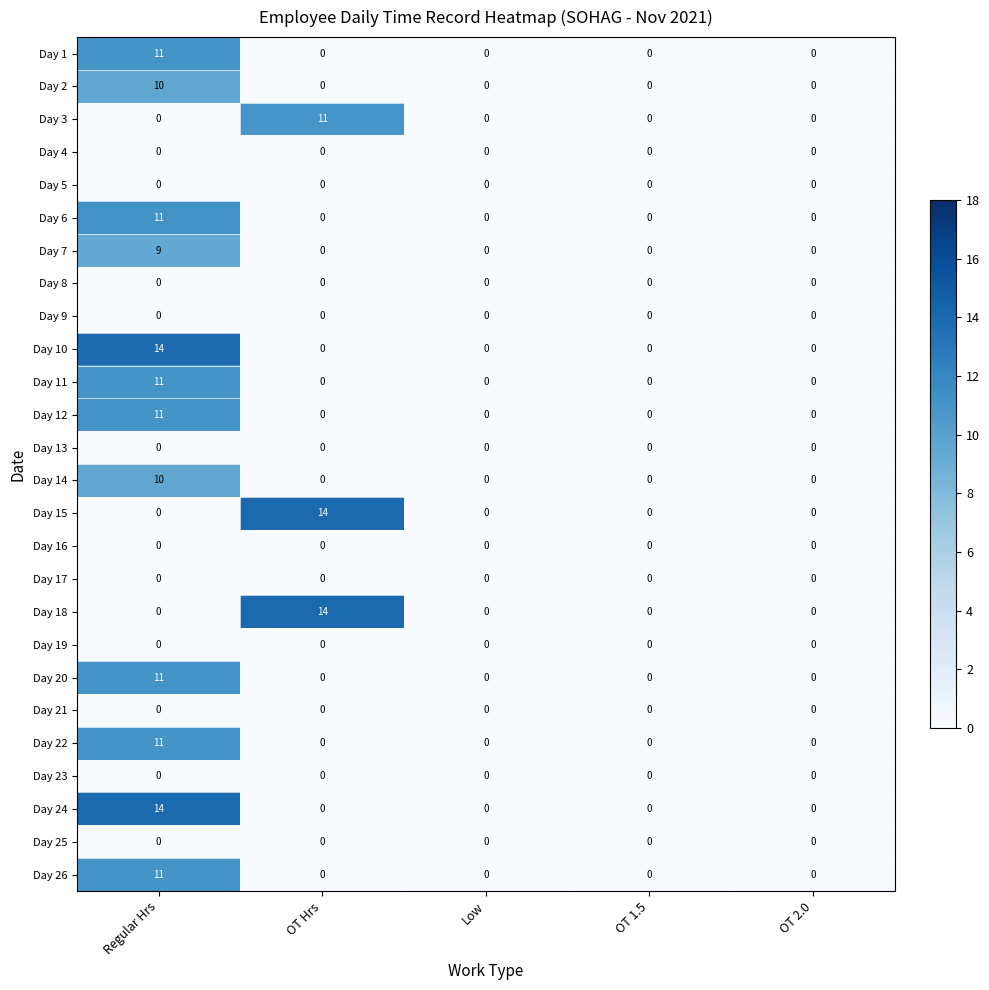

What is the total value across all series at Regular Hrs?

134